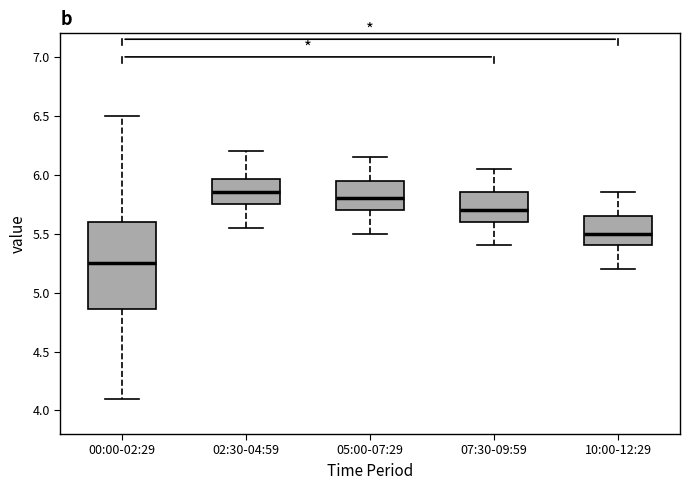

Reading left to right, read every box against the y-axis: the position of its median line, the range the box covers, and the ends of its whiskers. The values are not printed on the chart, so give them approximately, as read against the axis.

00:00-02:29: median 5.25, box 4.85 to 5.60, whiskers 4.10 to 6.50
02:30-04:59: median 5.85, box 5.75 to 5.95, whiskers 5.55 to 6.20
05:00-07:29: median 5.80, box 5.70 to 5.95, whiskers 5.50 to 6.15
07:30-09:59: median 5.70, box 5.60 to 5.85, whiskers 5.40 to 6.05
10:00-12:29: median 5.50, box 5.40 to 5.65, whiskers 5.20 to 5.85